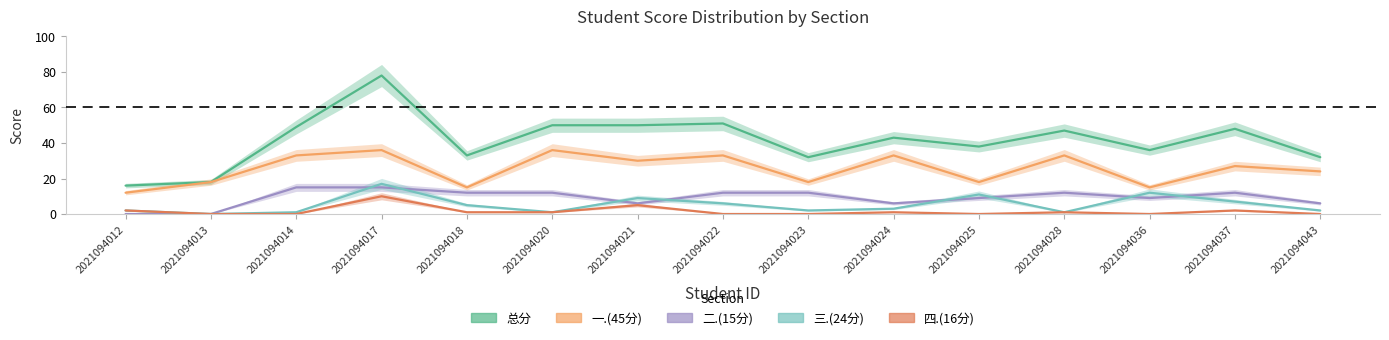

What is the sum of the 四.(16分) values at 2021094036 and 2021094020?

1